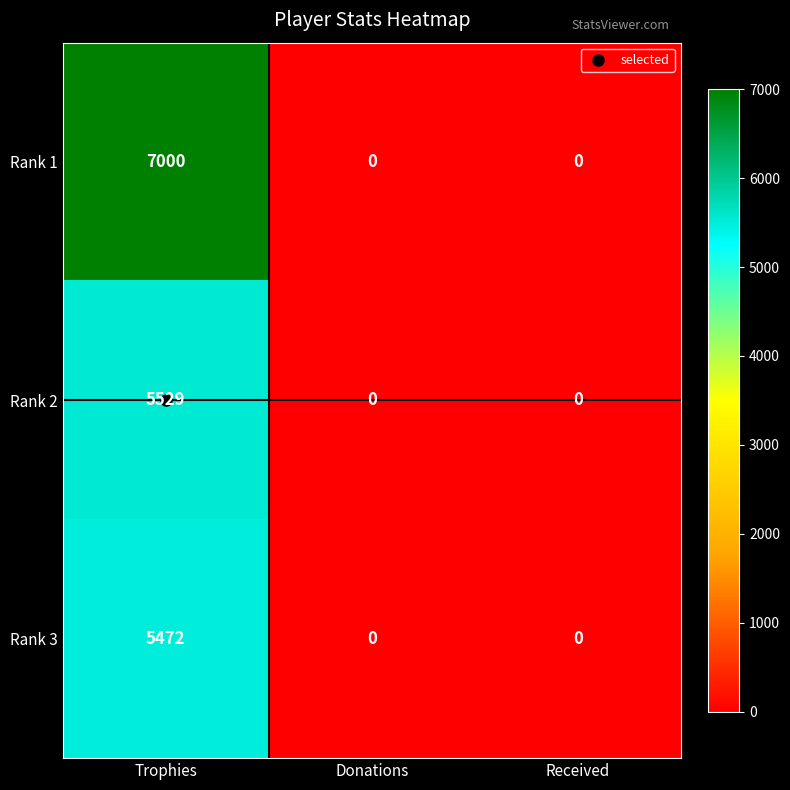

Rank the series at Trophies from highest to lowest value.

Rank 1, Rank 2, Rank 3